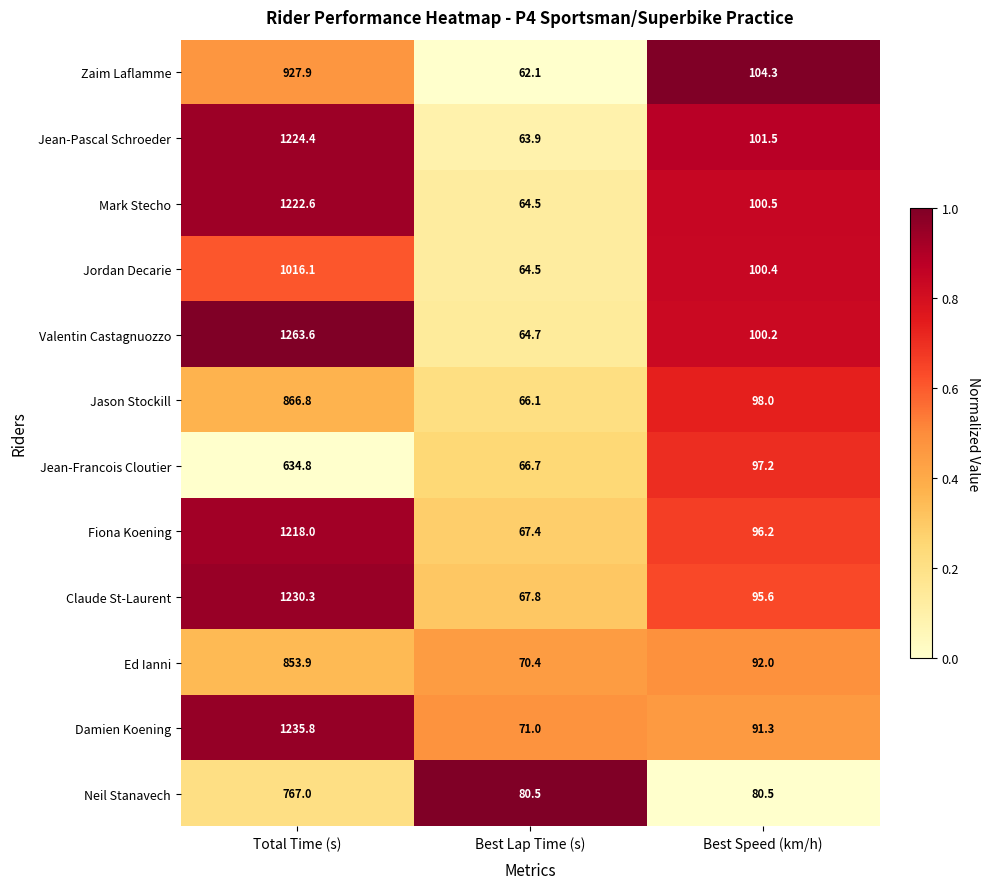

Rank the series by their maximum value, from lowest to highest.

Jean-Francois Cloutier, Neil Stanavech, Ed Ianni, Jason Stockill, Zaim Laflamme, Jordan Decarie, Fiona Koening, Mark Stecho, Jean-Pascal Schroeder, Claude St-Laurent, Damien Koening, Valentin Castagnuozzo